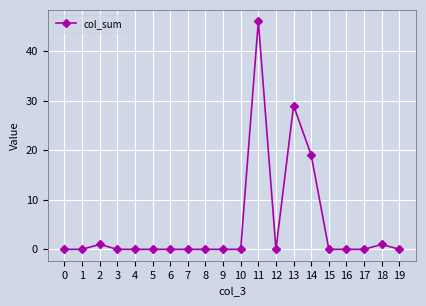

How many data points does each series have?

20